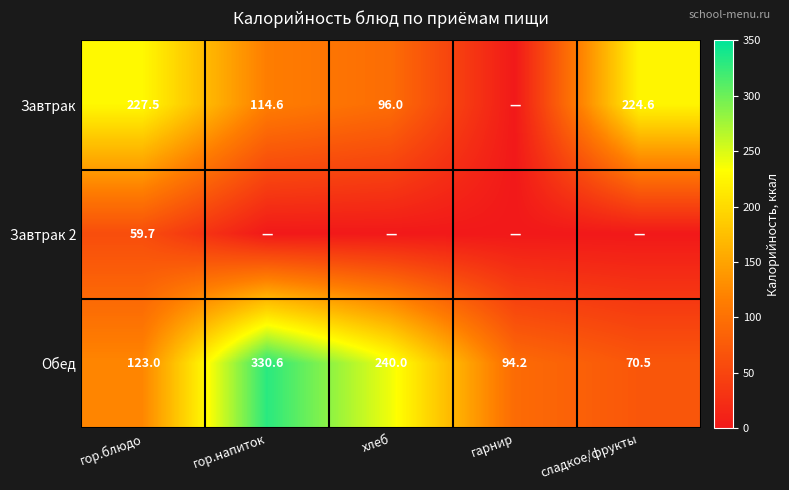

The value of Обед at гор.блюдо is 123.0. True or false?

True